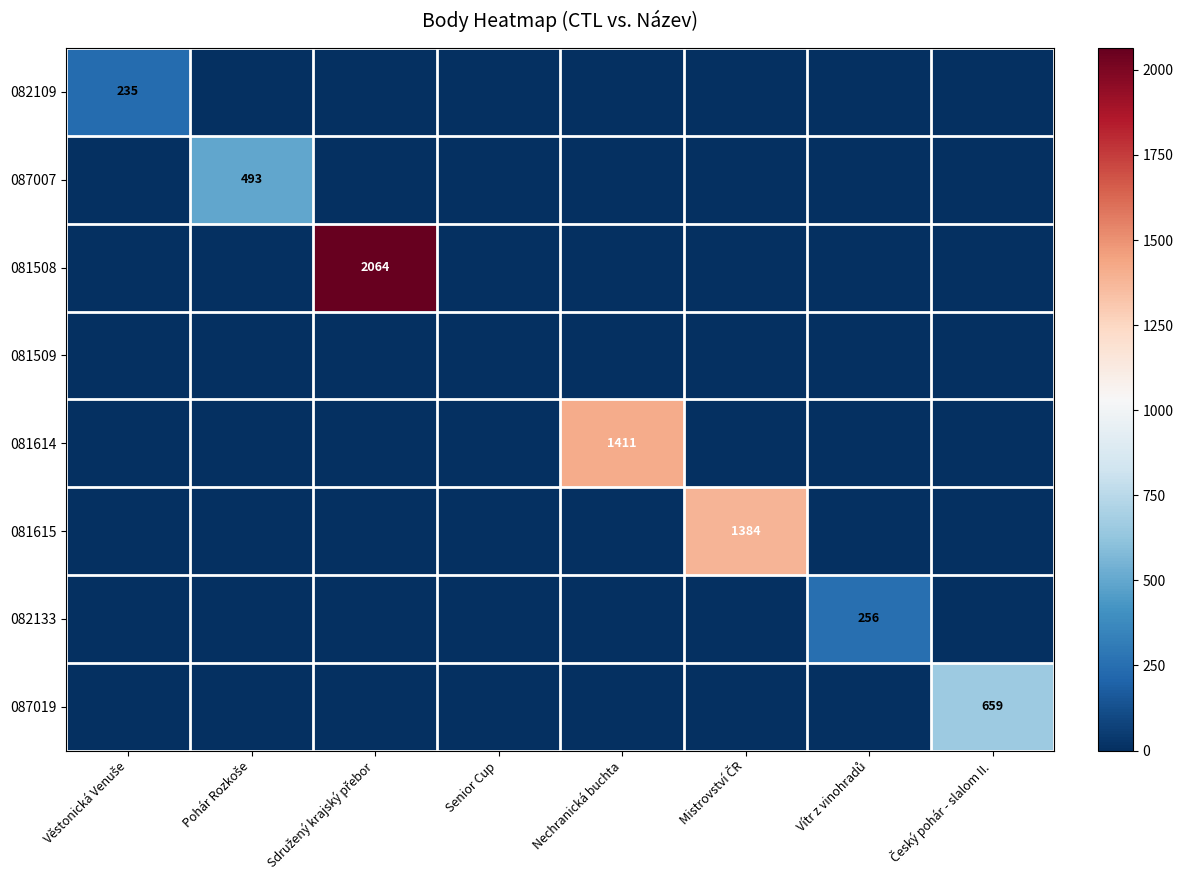

What is the difference between the maximum and minimum values in the 082133 series?

256